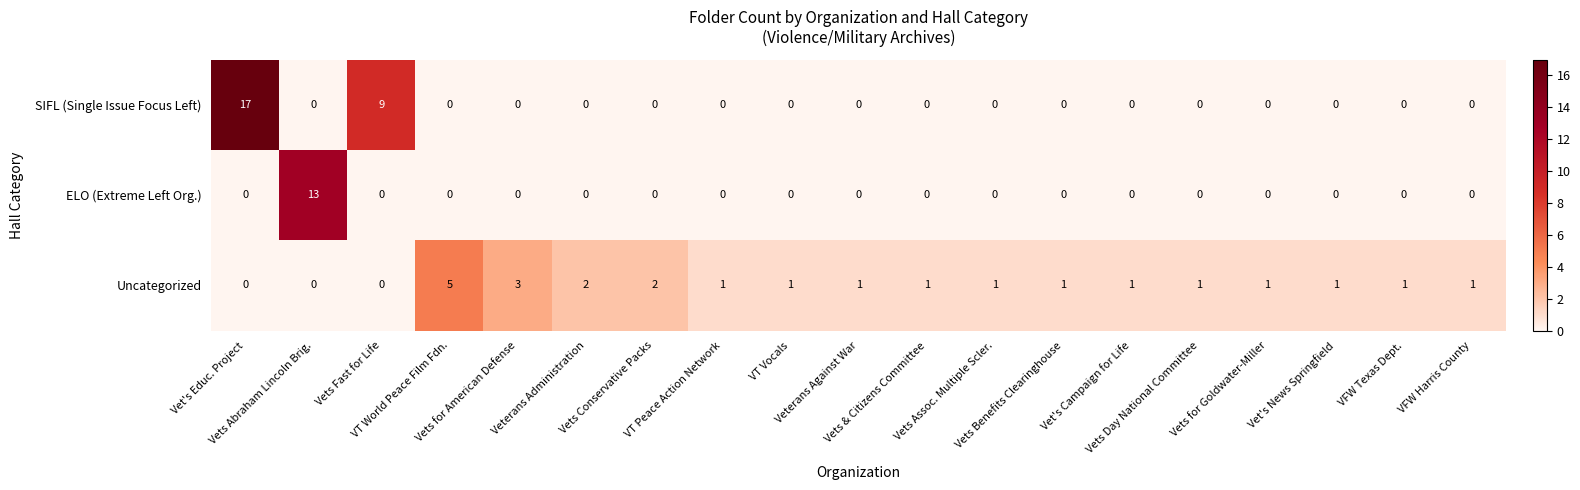

List the series in order of their overall mean, highest first.

SIFL (Single Issue Focus Left), Uncategorized, ELO (Extreme Left Org.)